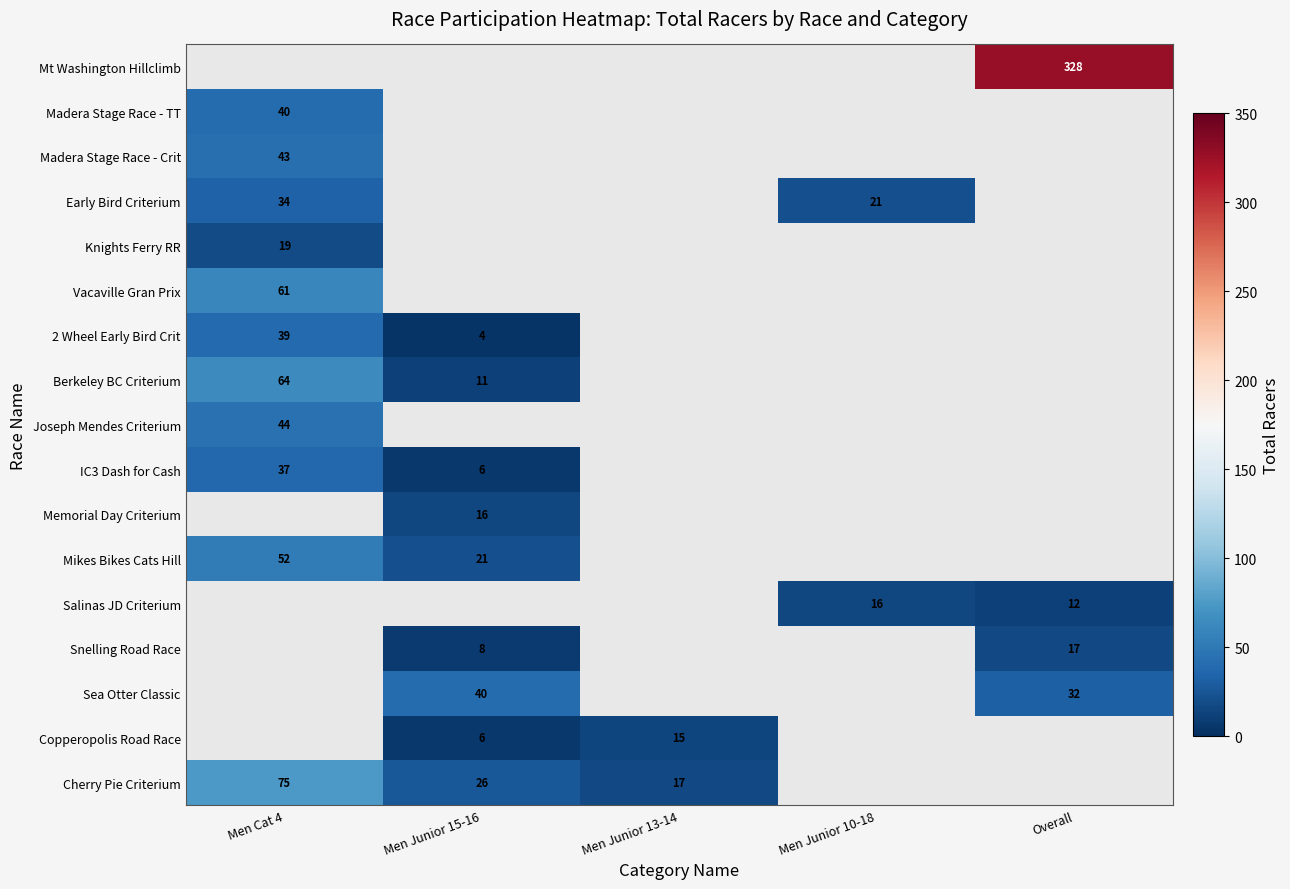

What is the smallest value displayed?

4.0